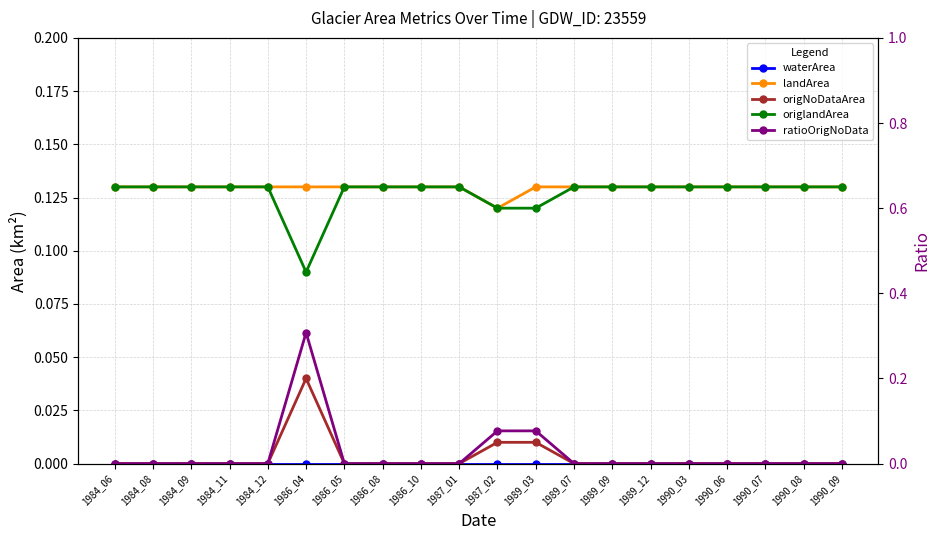

Between 1984_09 and 1990_09, which series saw the biggest shift?

waterArea